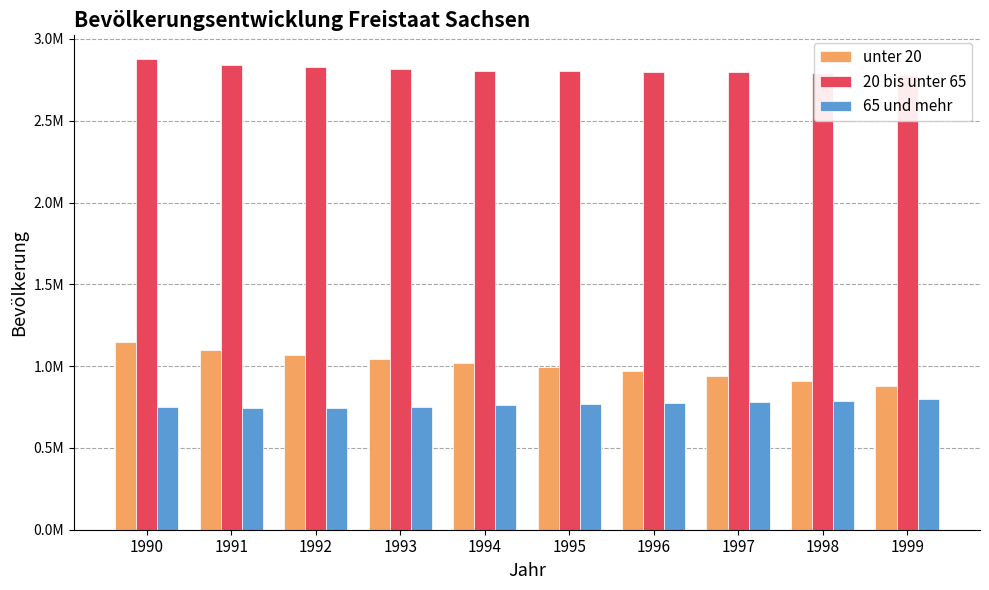

Which category has the lowest value across all series?

1992